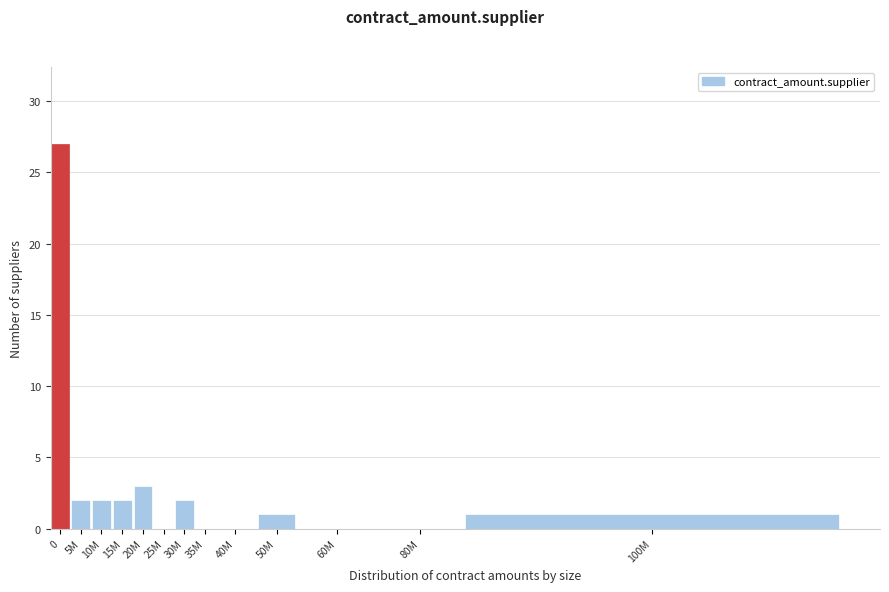

Reading right to left, what are all the values shown in this chart?

100M=1	80M=0	60M=0	50M=1	40M=0	35M=0	30M=2	25M=0	20M=3	15M=2	10M=2	5M=2	0=27